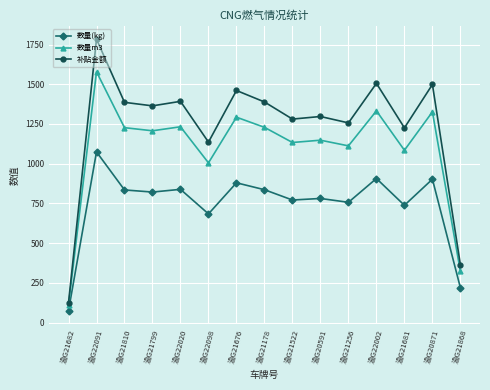

True or false: 补贴金额 has a value of 1386.3 at 渝G21810.

True